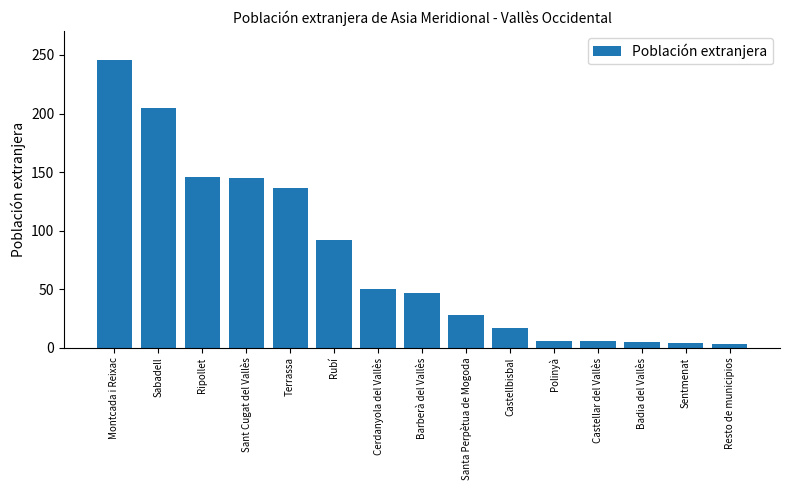

What is the change in value from Barberà del Vallès to Resto de municipios?

-44